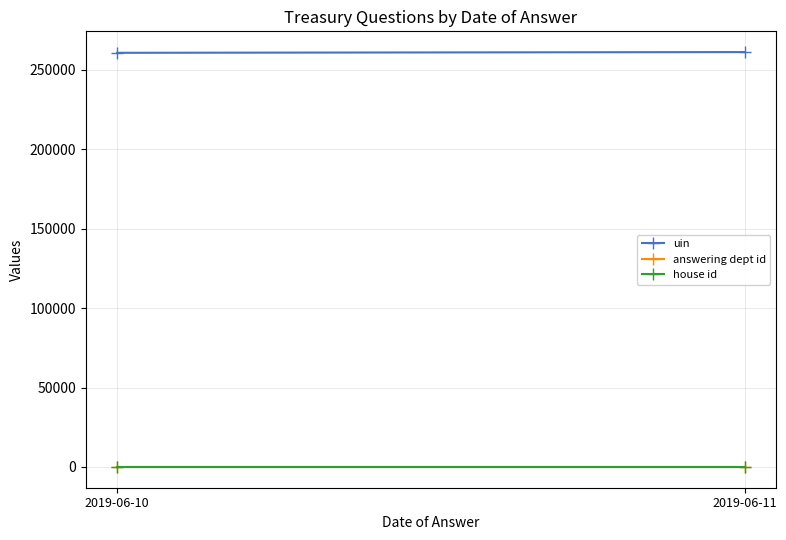

How many distinct data groups are displayed?

3